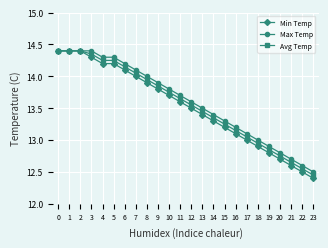

At 8, list the series in order from smallest to largest.

Min Temp, Avg Temp, Max Temp